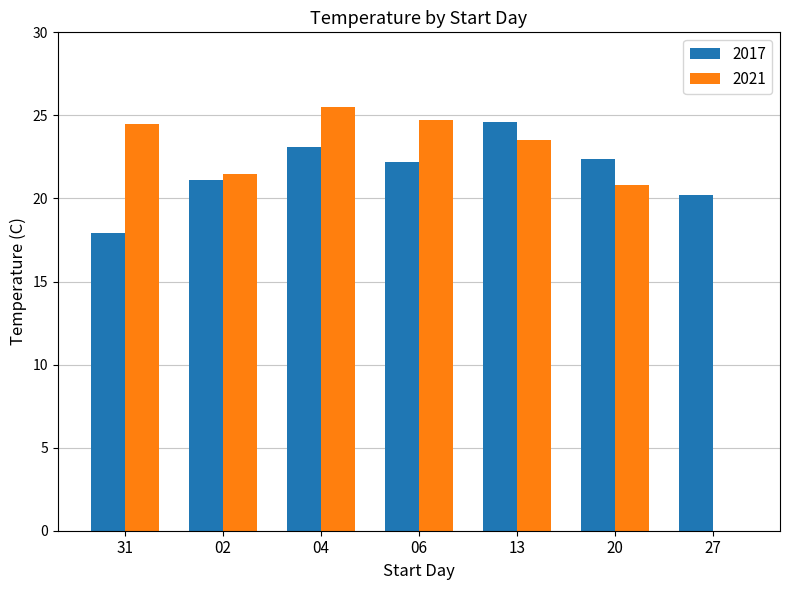

Which series has the largest total across all categories?

2017